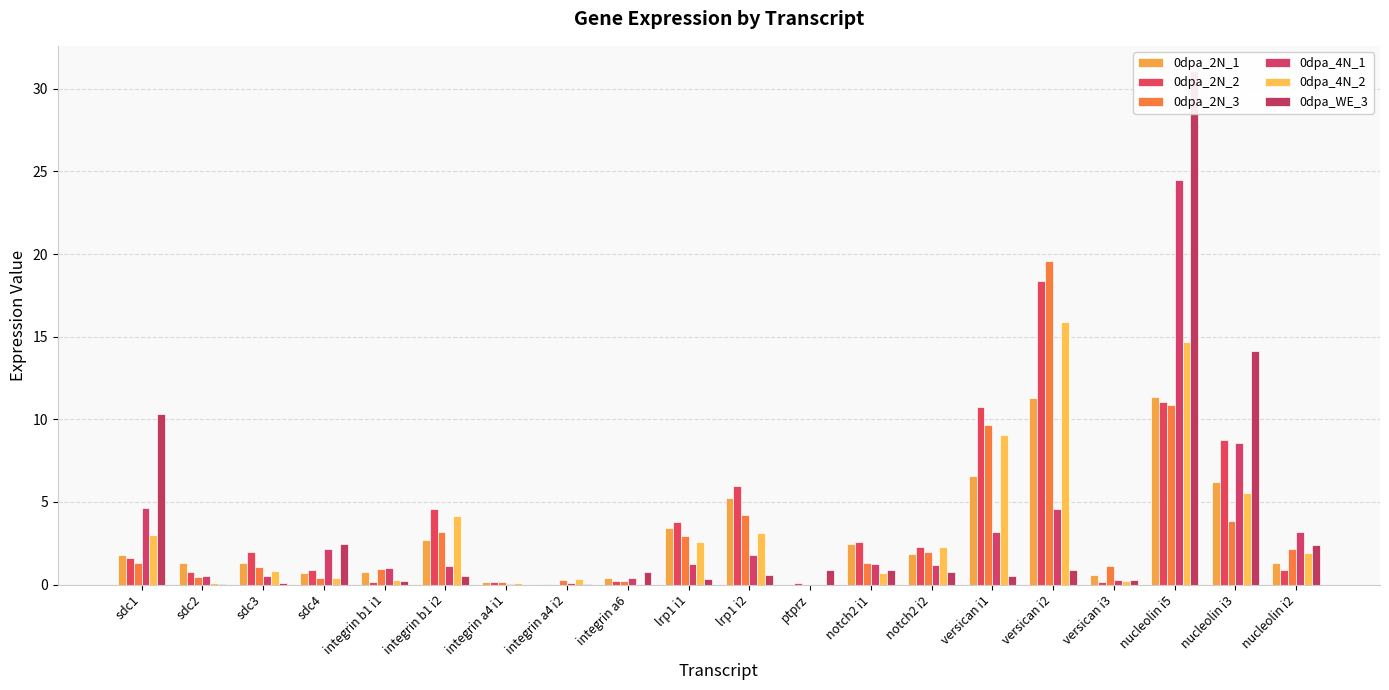

What value does the 0dpa_2N_1 series have at integrin b1 i1?

0.7